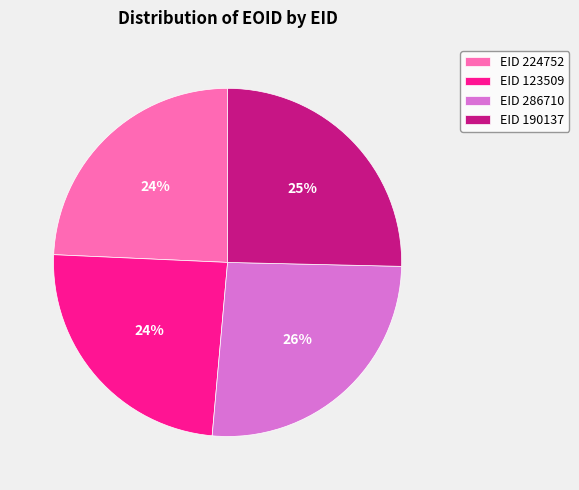

Which category has the biggest portion of the pie?

EID 286710